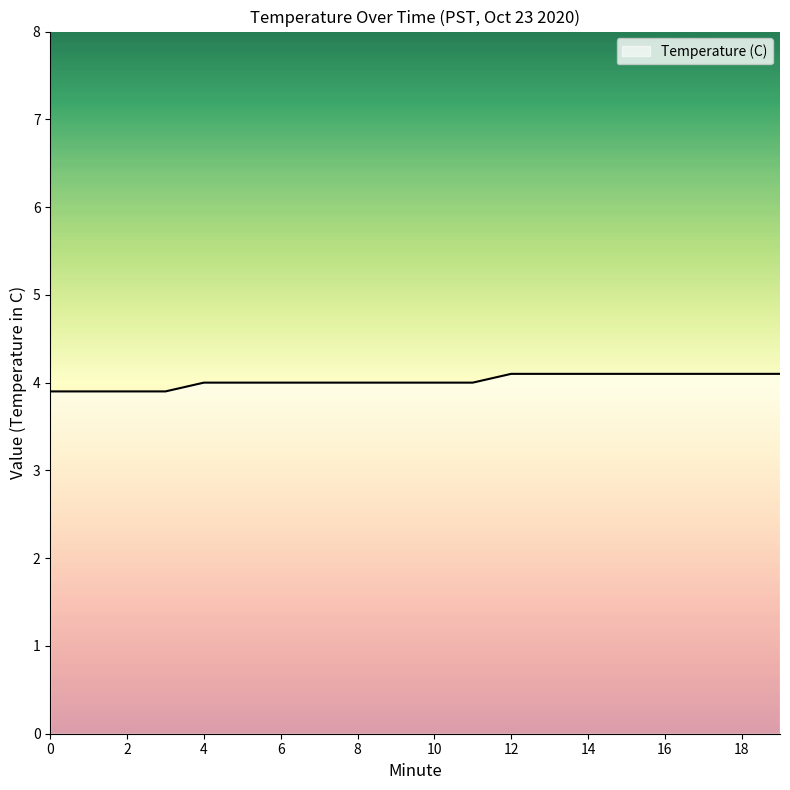

What is the minimum value shown in the chart?

3.9